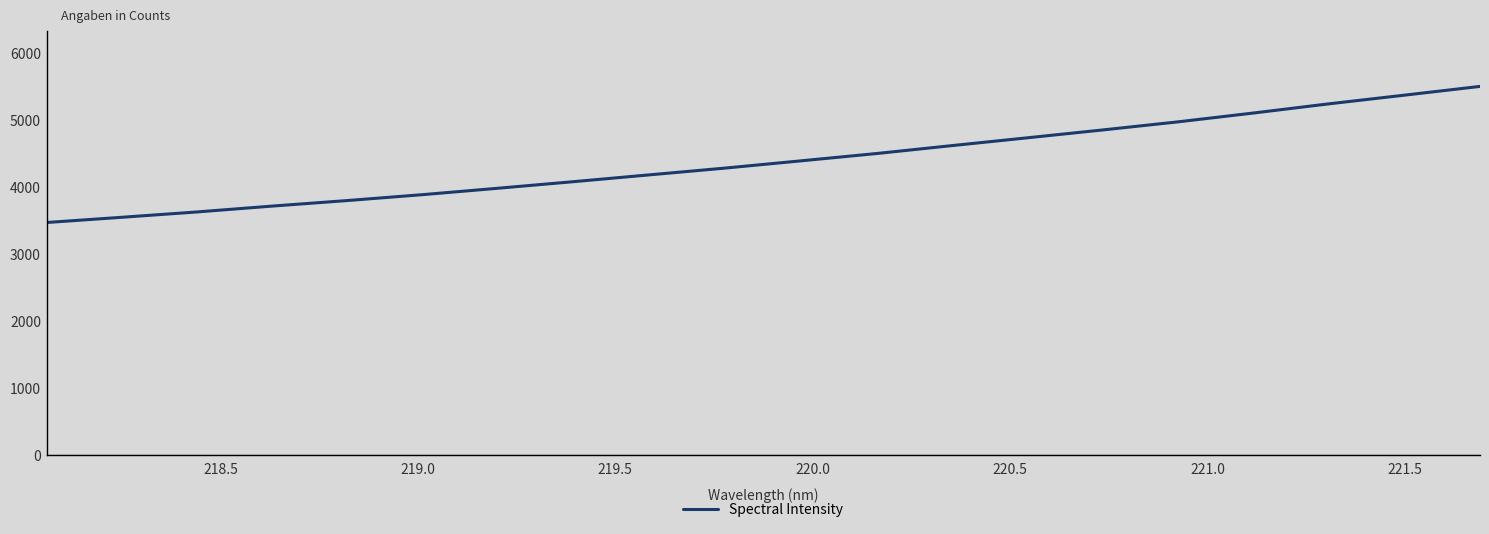

What is the difference between the maximum and minimum values?

2033.0